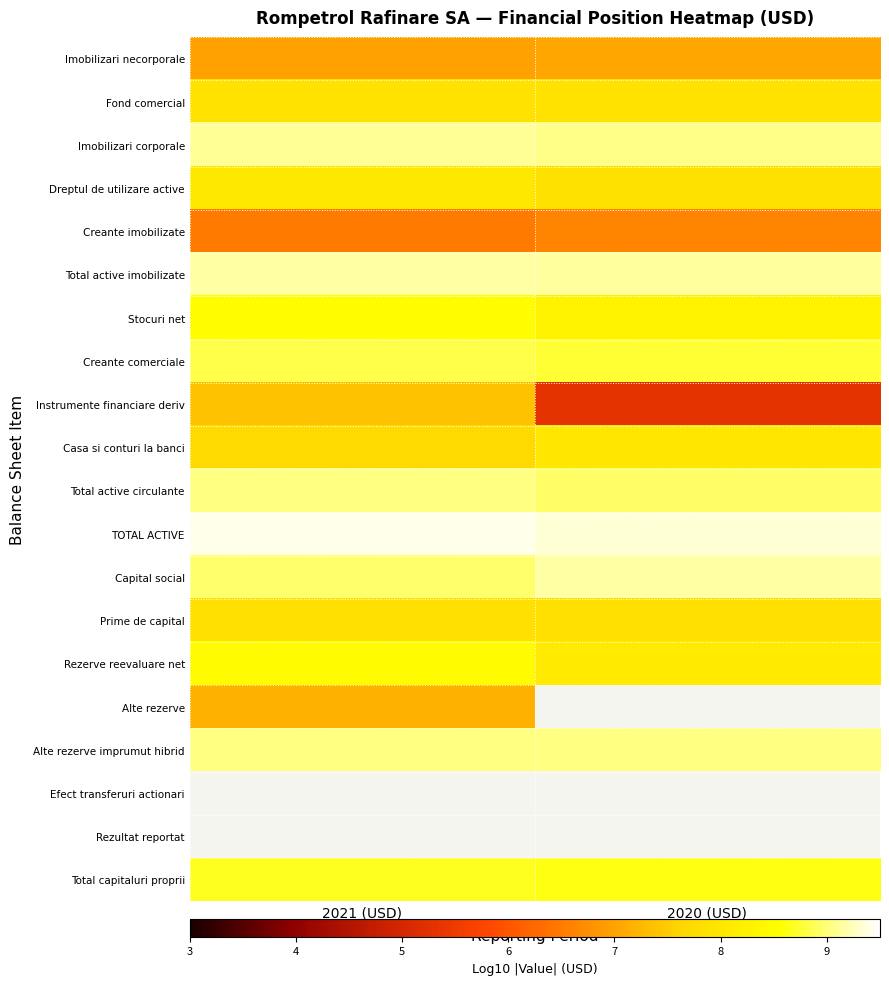

What is the maximum value for Total active imobilizate?

9.2